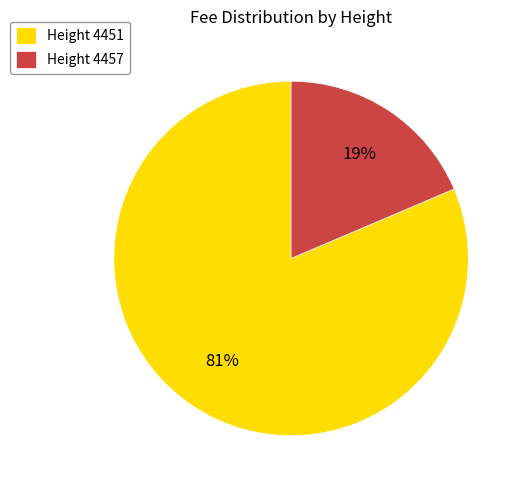

Rank the categories by value from lowest to highest.

Height 4457, Height 4451